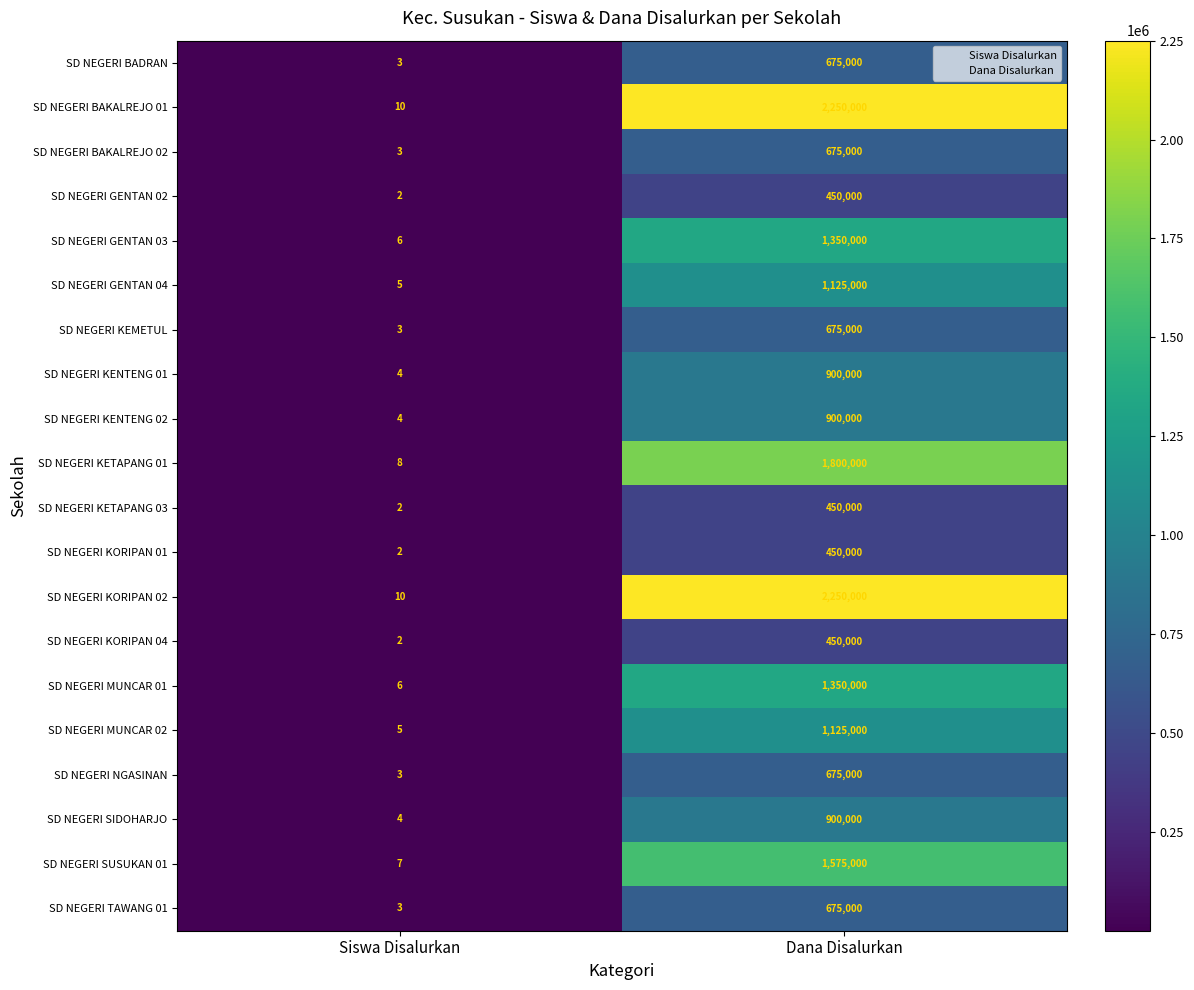

Is it true that SD NEGERI MUNCAR 02 equals 1 at Siswa Disalurkan?

False